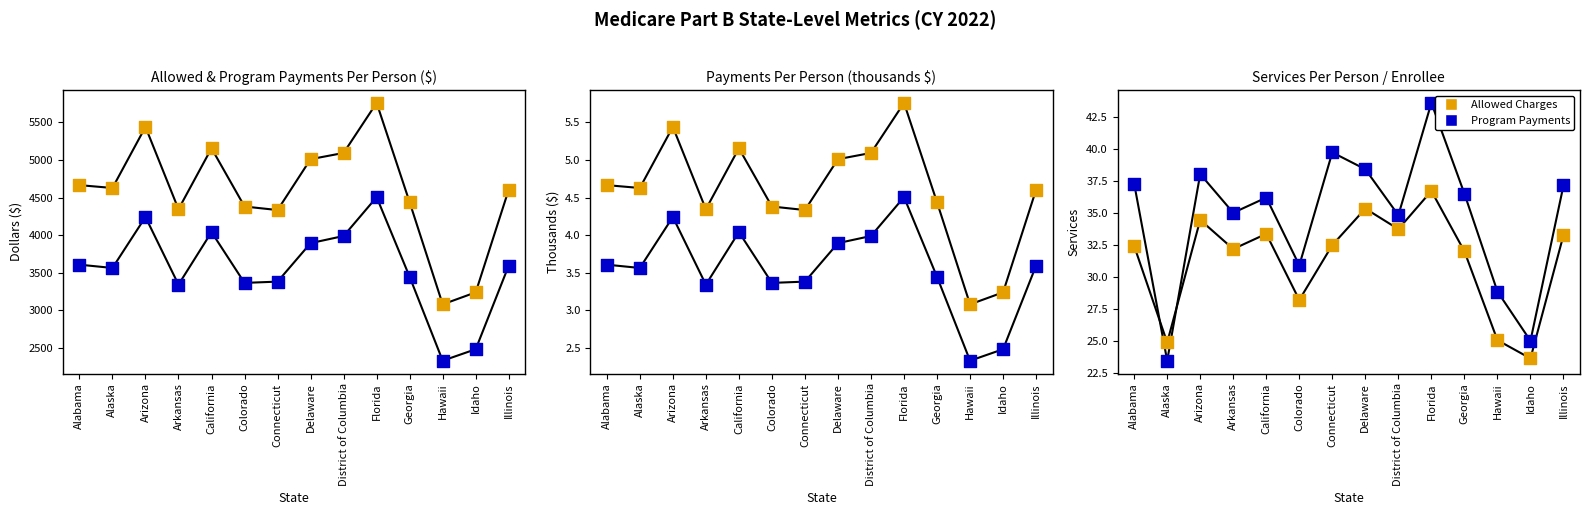

Which series has the largest total across all categories?

Services / Enrollee